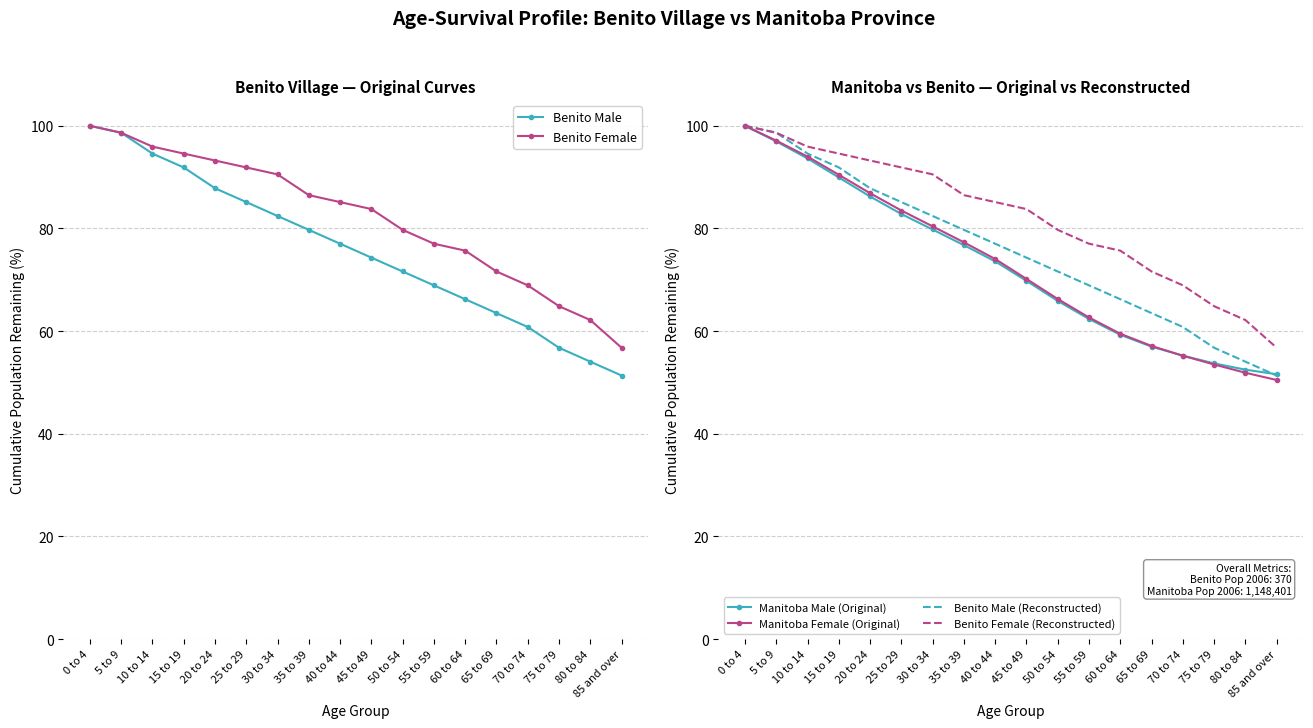

True or false: Benito Male (Reconstructed) and Benito Male cross at least once.

False